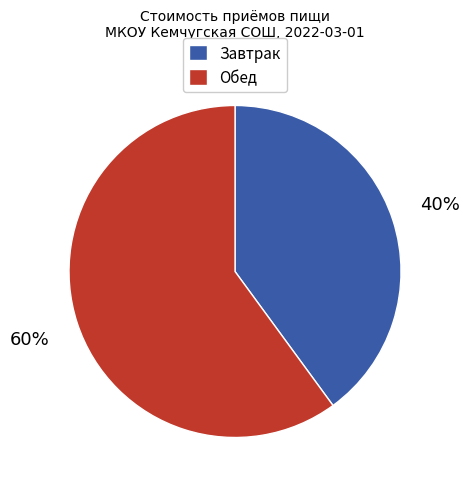

Between Обед and Завтрак, which is larger?

Обед